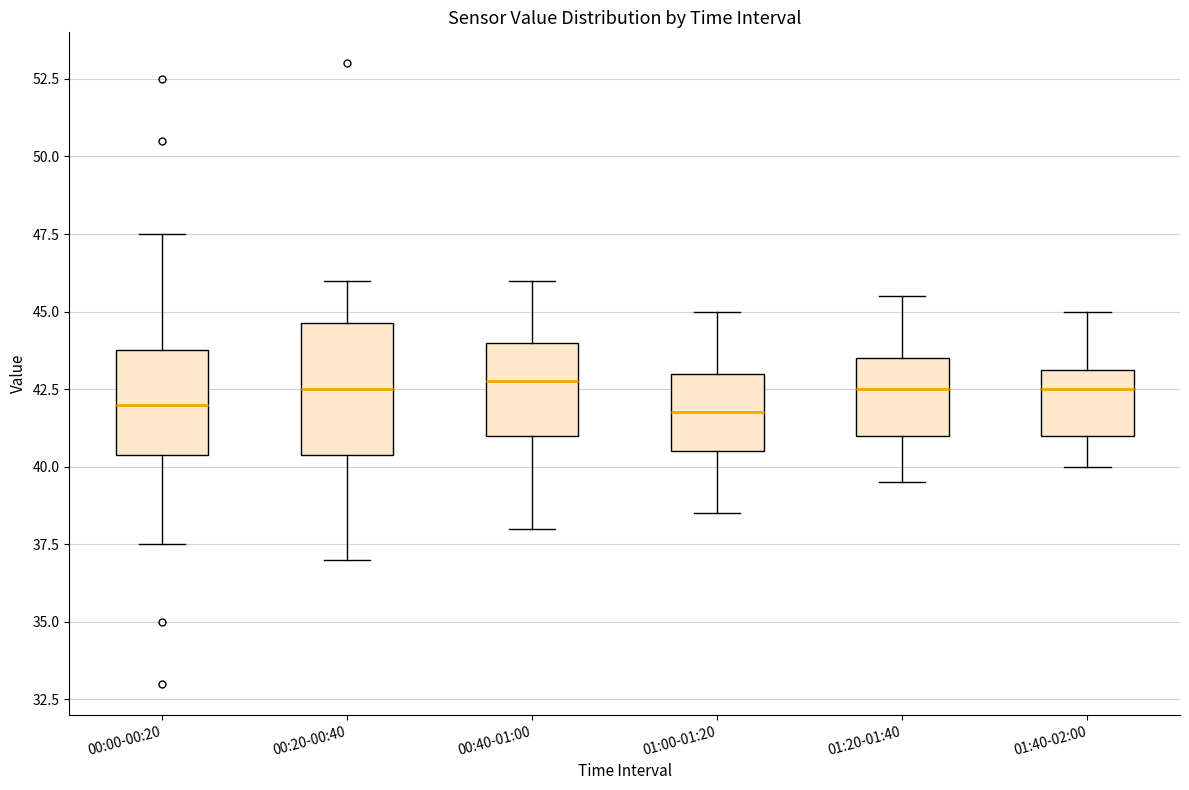

Reading left to right, transcribe this box plot: for each box, give where its median line is, the range the box spans, and where its two whiskers end, as read against the y-axis. The values are not printed on the chart, so give them approximately, as read against the axis.

00:00-00:20: median 42.0, box 40.5 to 44.0, whiskers 37.5 to 47.5
00:20-00:40: median 42.5, box 40.5 to 44.5, whiskers 37.0 to 46.0
00:40-01:00: median 43.0, box 41.0 to 44.0, whiskers 38.0 to 46.0
01:00-01:20: median 42.0, box 40.5 to 43.0, whiskers 38.5 to 45.0
01:20-01:40: median 42.5, box 41.0 to 43.5, whiskers 39.5 to 45.5
01:40-02:00: median 42.5, box 41.0 to 43.0, whiskers 40.0 to 45.0